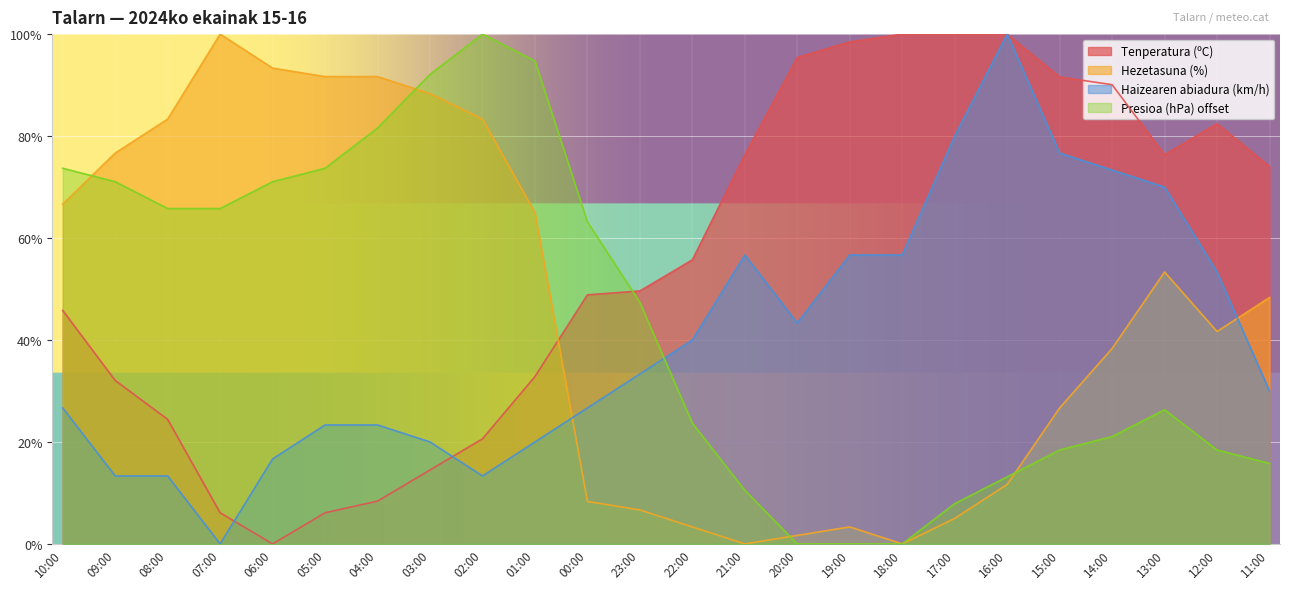

What is the sum of the Haizearen abiadura (km/h) values at 15:00 and 23:00?

110.0